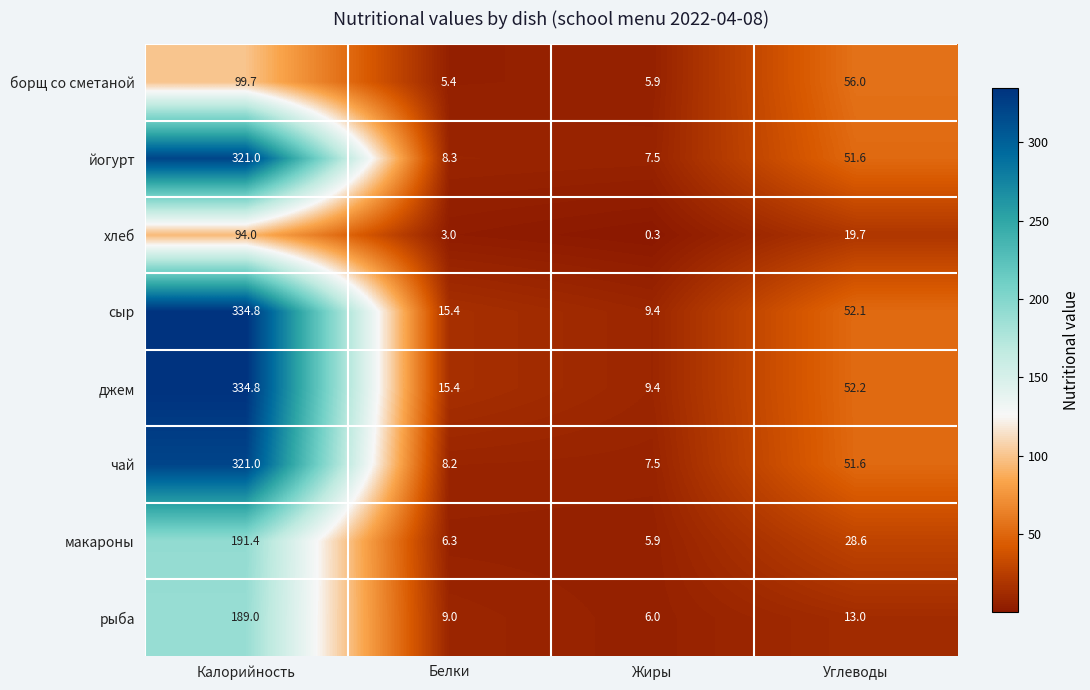

True or false: чай has a value of 51.6 at Углеводы.

True